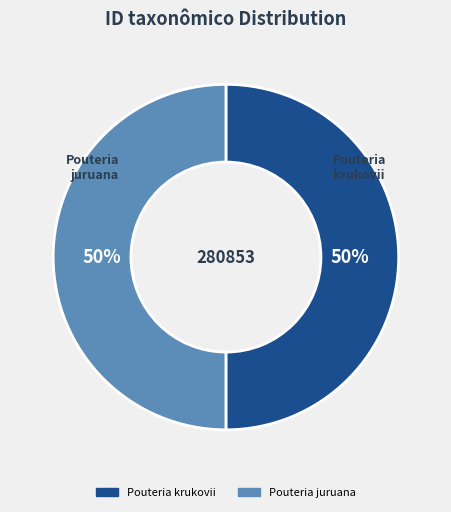

True or false: Pouteria juruana accounts for 56% of the total.

False